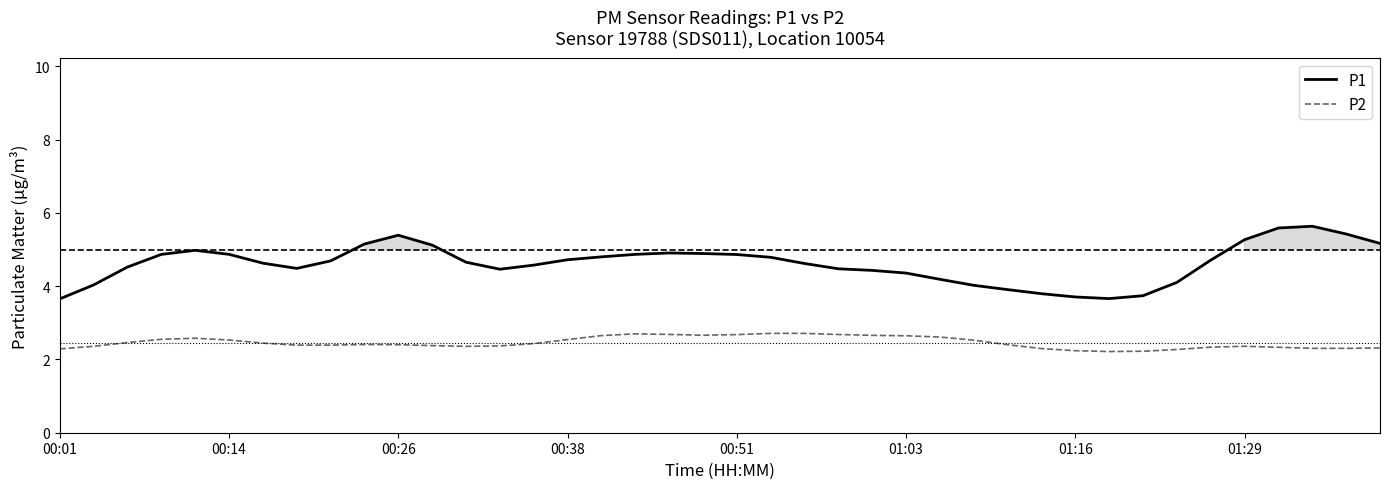

Count the P2 values in the range 2 to 3.

40